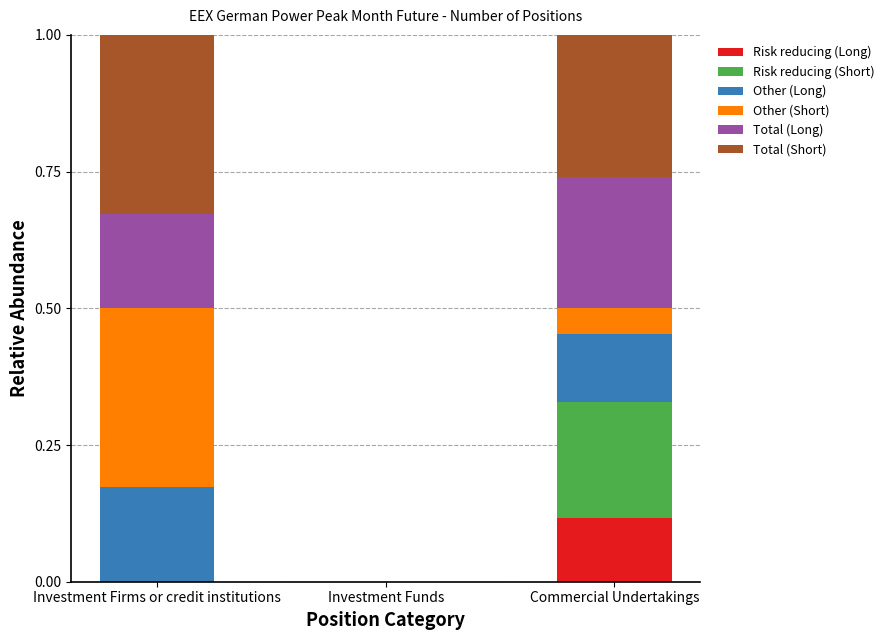

Which category has the highest value in the Risk reducing (Long) series?

Commercial Undertakings